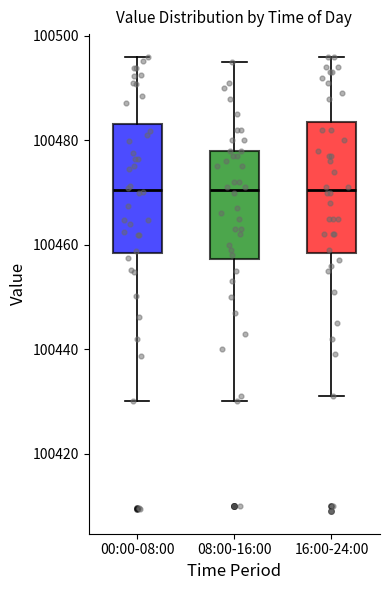

Reading left to right, transcribe this box plot: for each box, give where its median line is, the range the box spans, and where its two whiskers end, as read against the y-axis. The values are not printed on the chart, so give them approximately, as read against the axis.

00:00-08:00: median 100470, box 100458 to 100484, whiskers 100430 to 100496
08:00-16:00: median 100470, box 100458 to 100478, whiskers 100430 to 100496
16:00-24:00: median 100470, box 100458 to 100484, whiskers 100432 to 100496